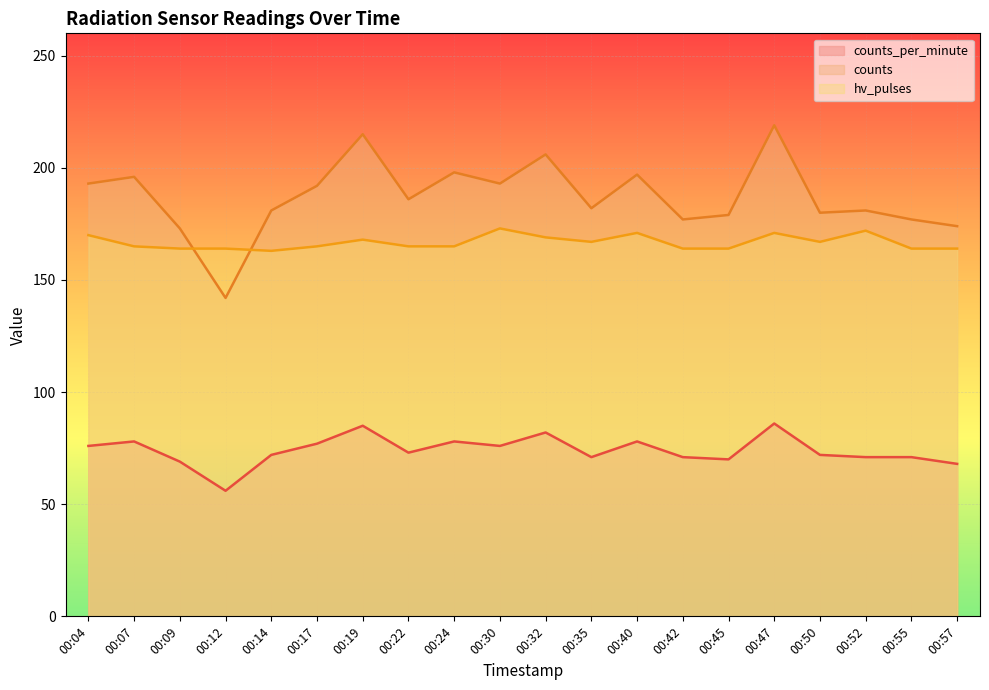

What is the sum of the counts values at 00:52 and 00:19?

396